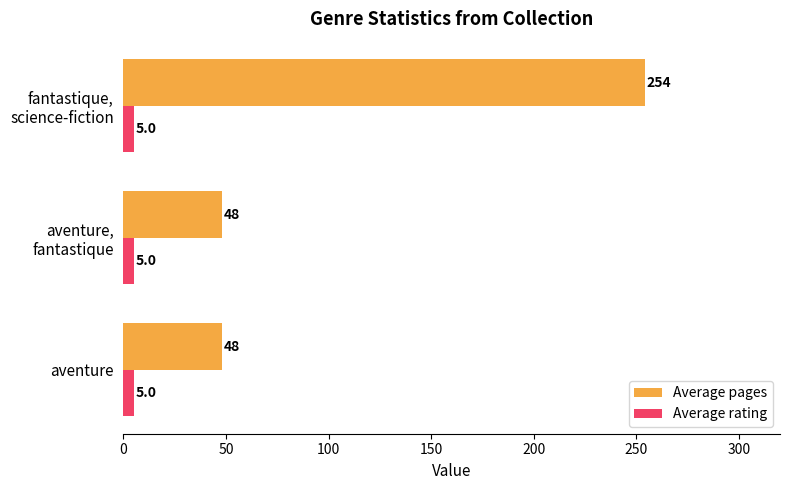

Is it true that Average rating equals 5 at aventure?

True